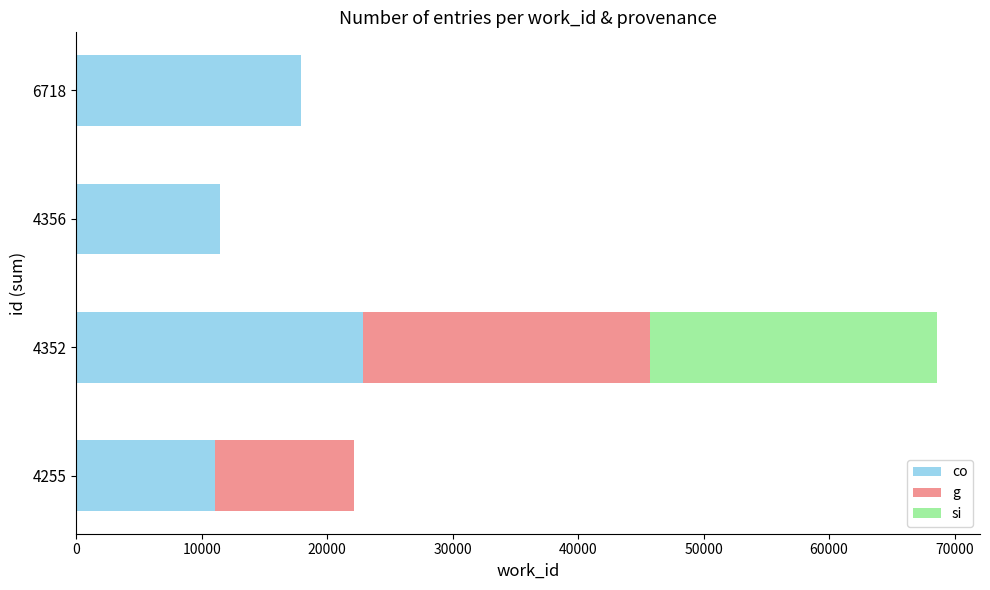

Is it true that co equals 8188 at 6718?

False